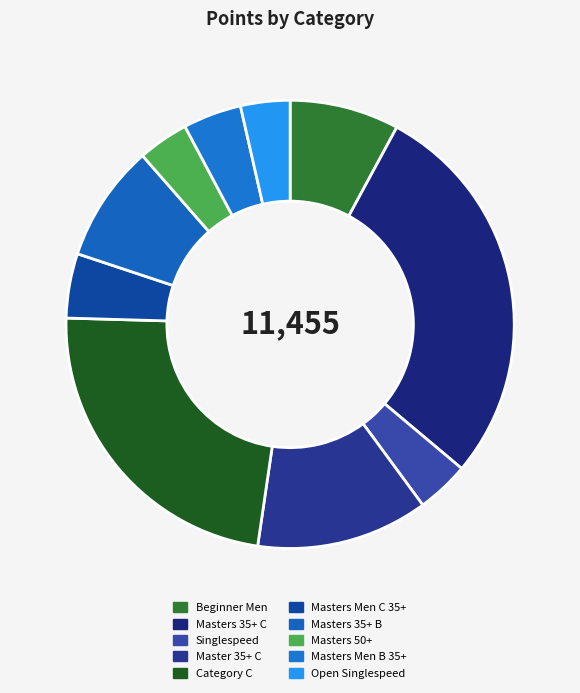

To the nearest percent, what is the difference between the largest and smallest slice percentages?

25%